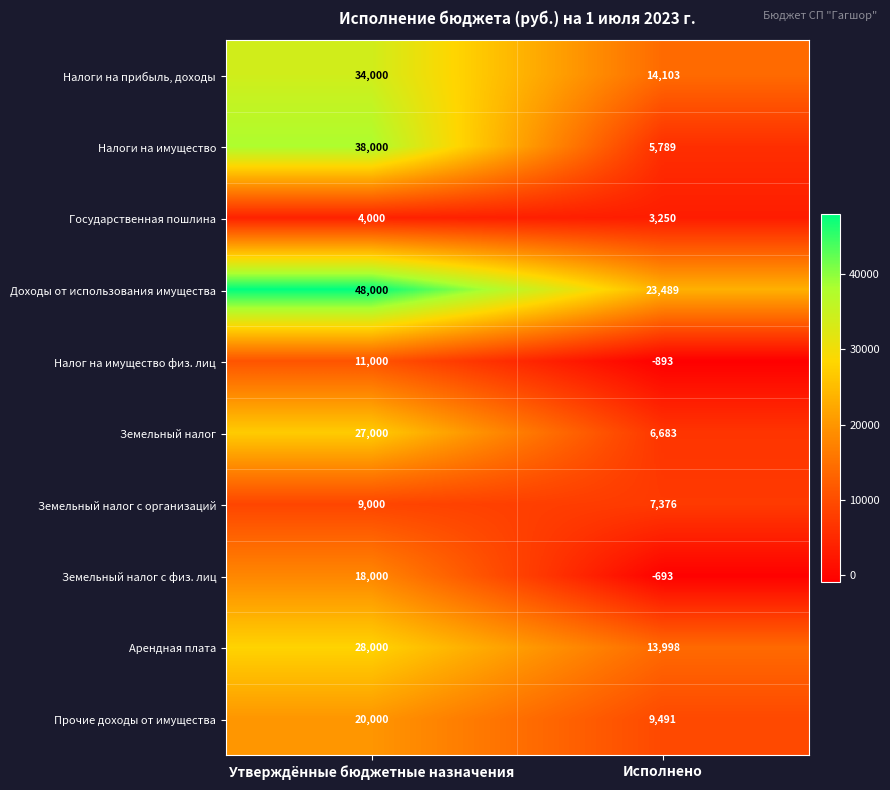

Where is Прочие доходы от имущества nearest to the value 14745?

Исполнено